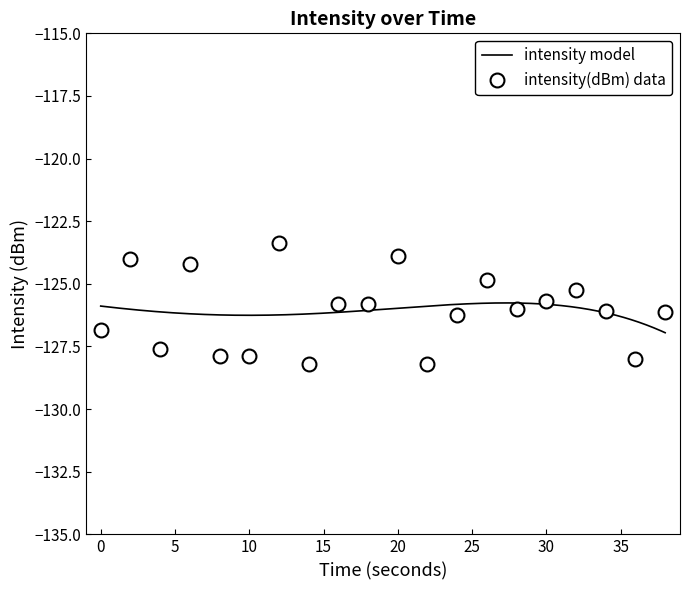

Where does the data first go above -126?

2